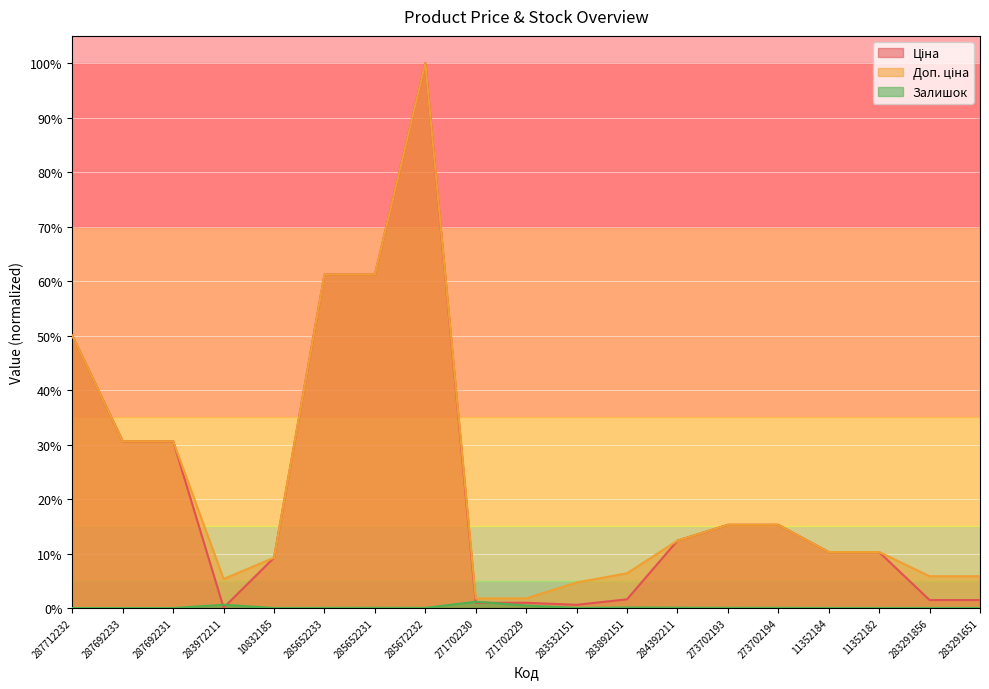

What value does the Доп. ціна series have at 283972211?

0.1